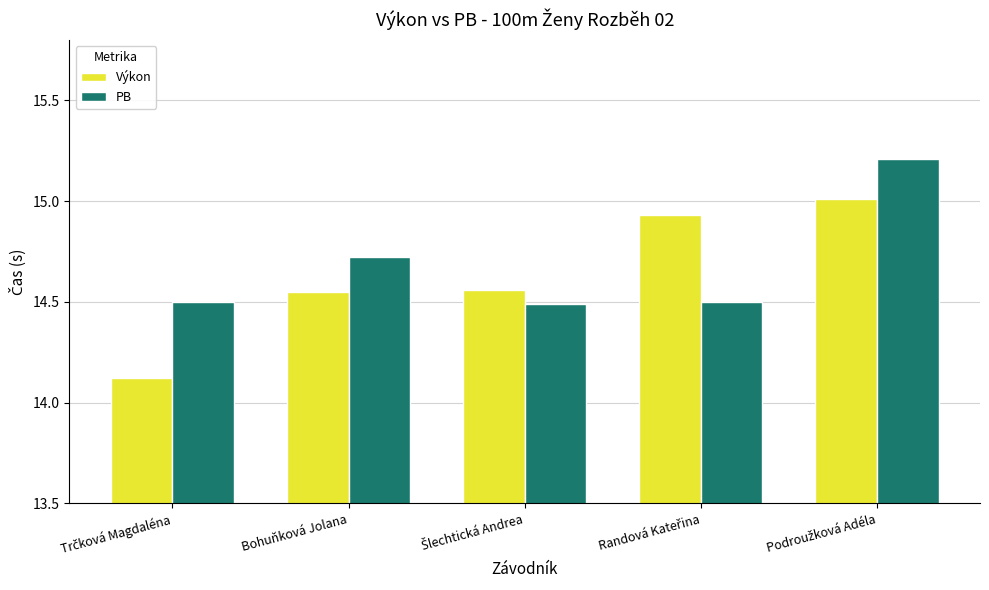

What is the average value of the PB series?

14.7